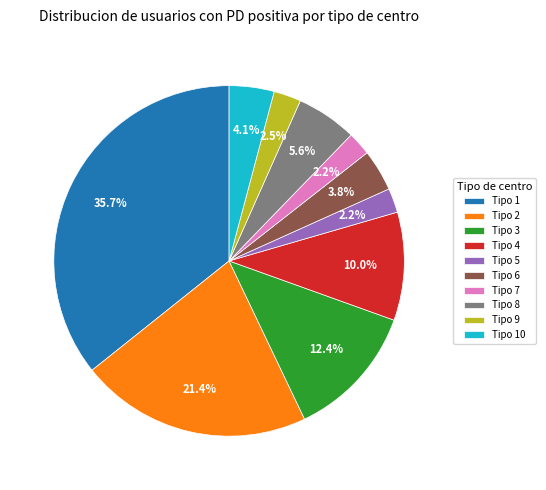

Between Tipo 1 and Tipo 5, which is larger?

Tipo 1